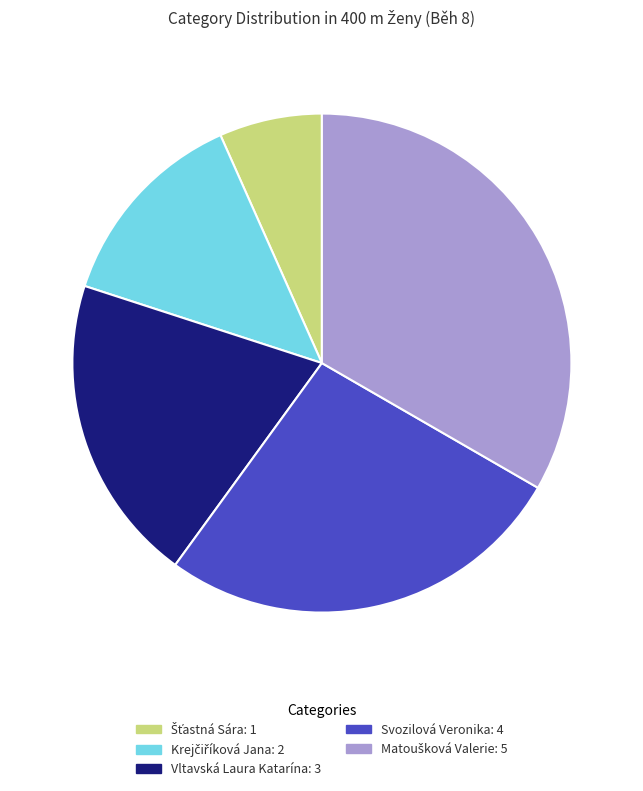

Does any single category account for the majority?

No